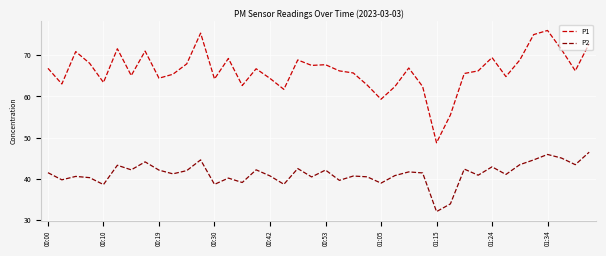

Which series has the widest spread of values?

P1